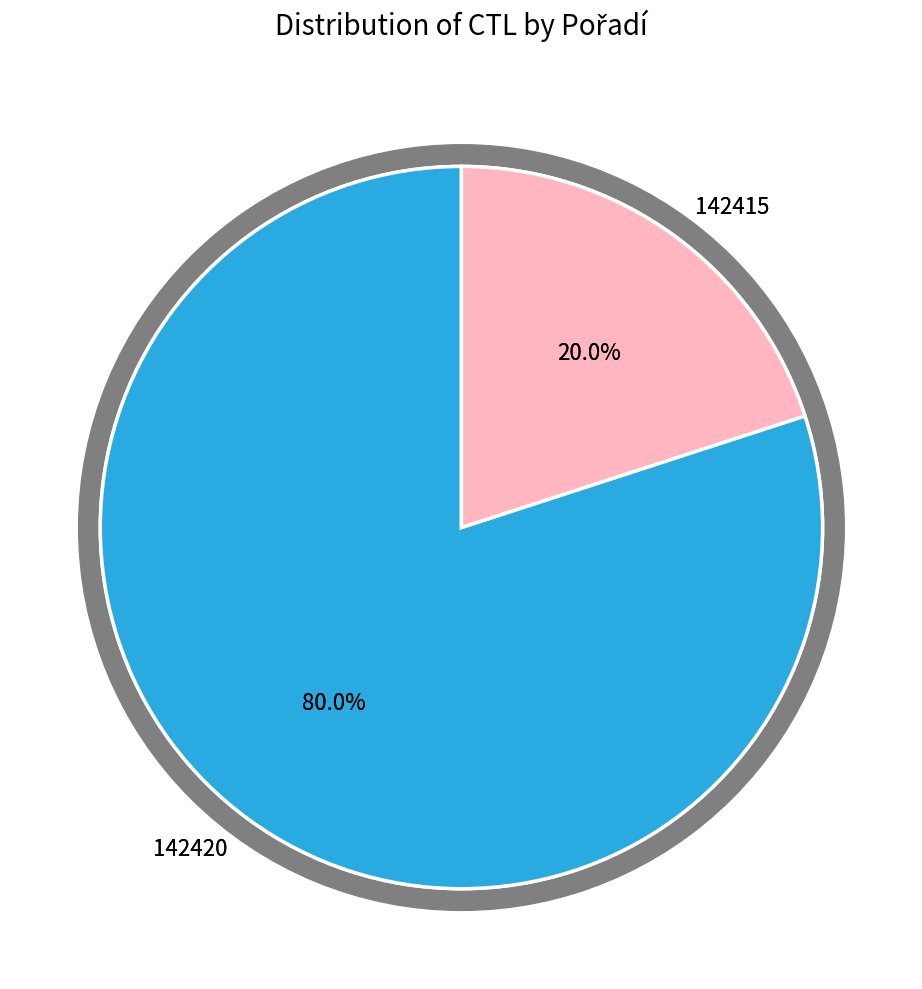

To the nearest percent, what portion does 142420 represent?

80%